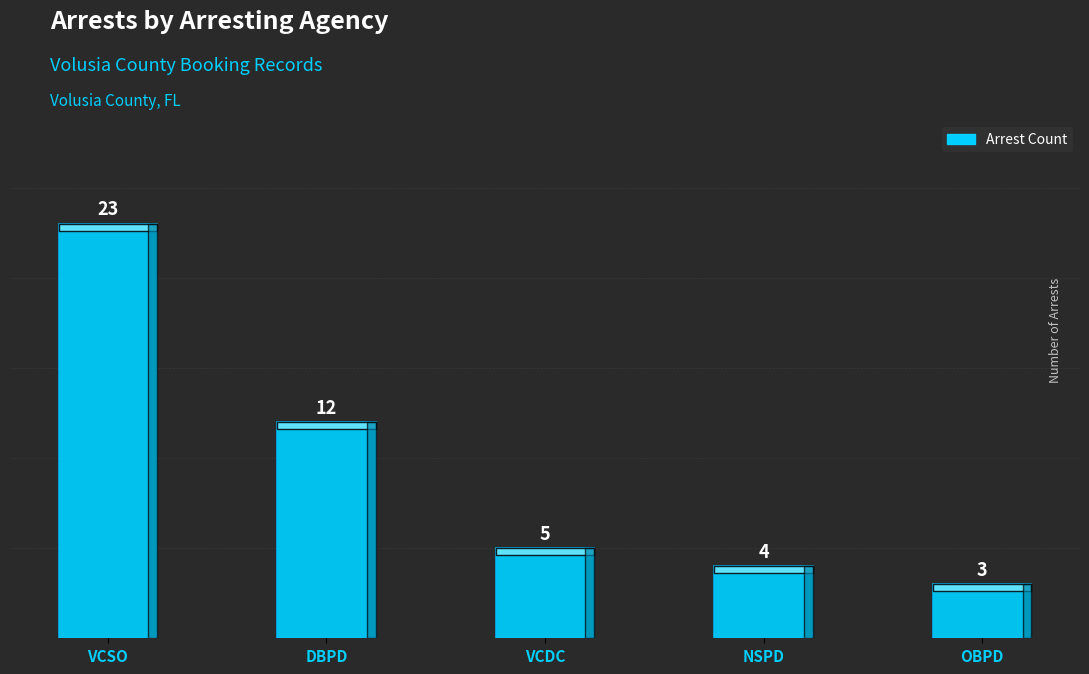

How many series are shown in this chart?

1